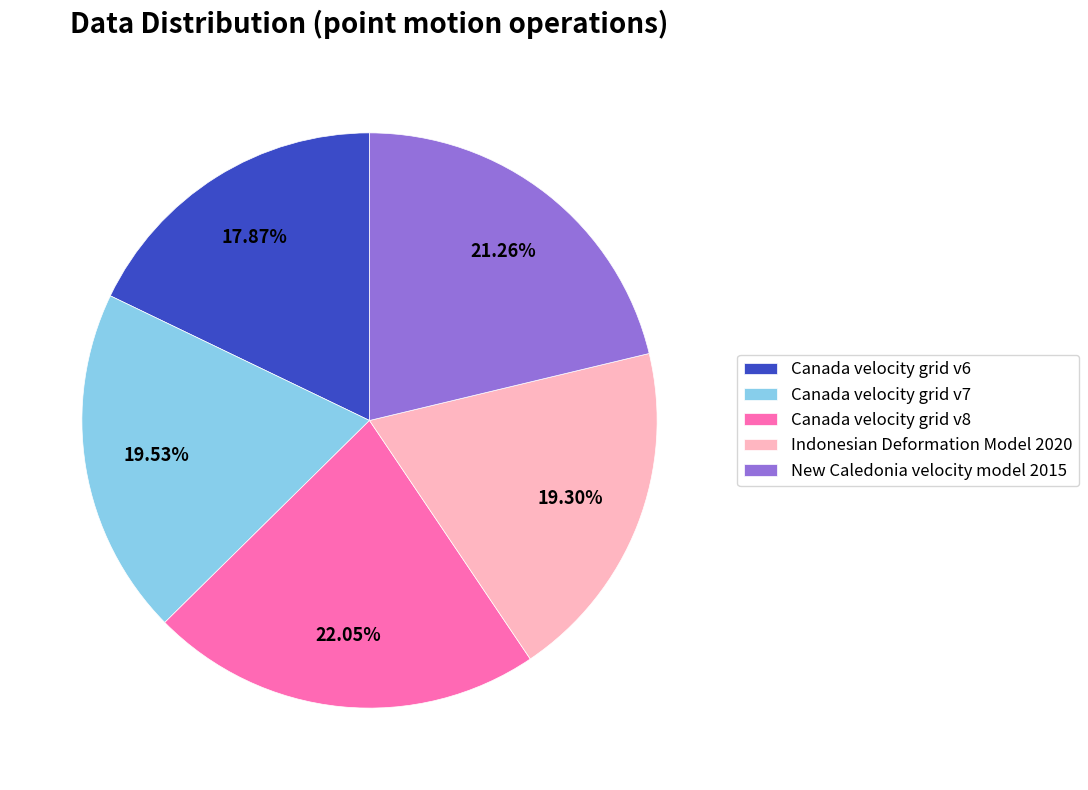

Combined, do Canada velocity grid v7 and New Caledonia velocity model 2015 account for over 50%?

No